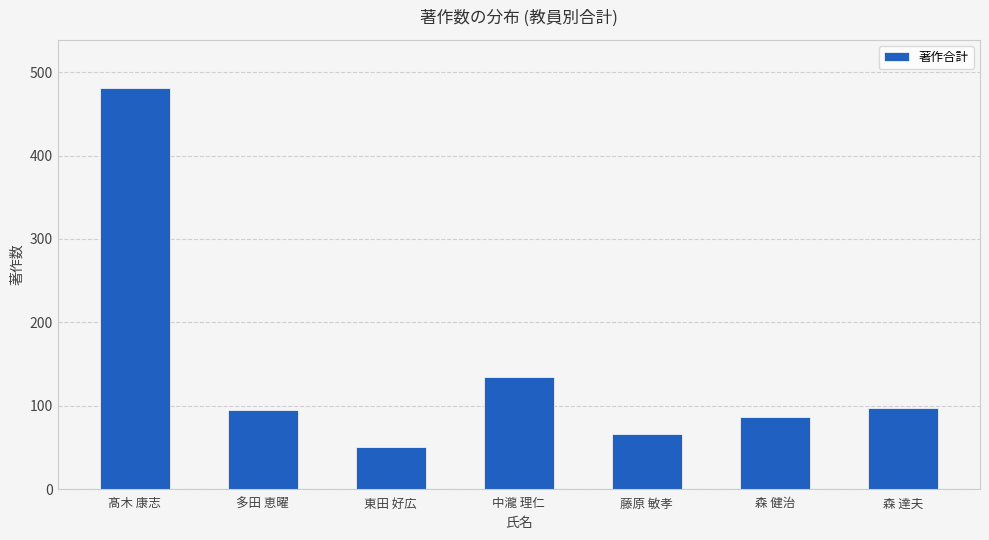

What is the difference between the second highest and second lowest values?

69